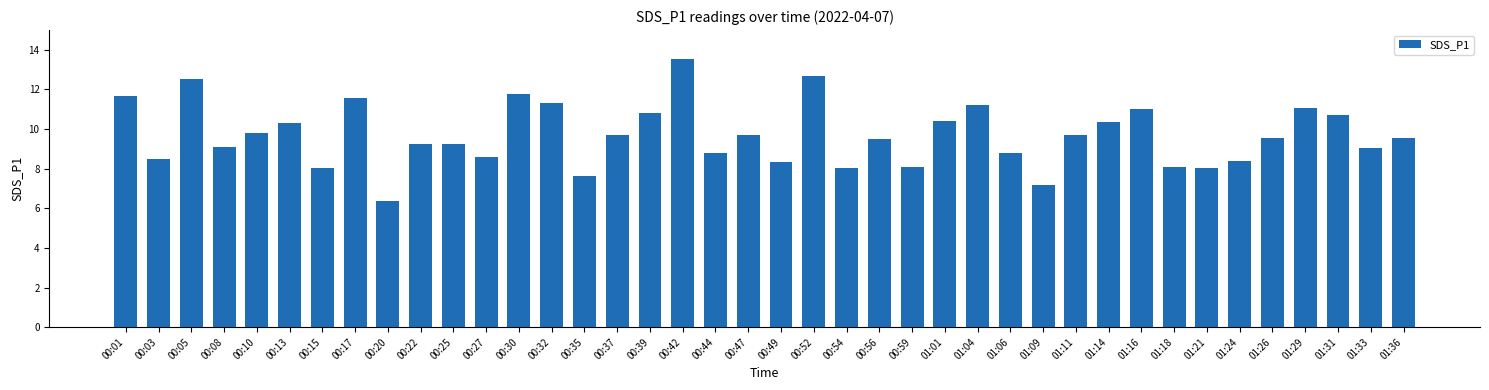

The chart shows a value of 11.2 at 01:04. True or false?

True